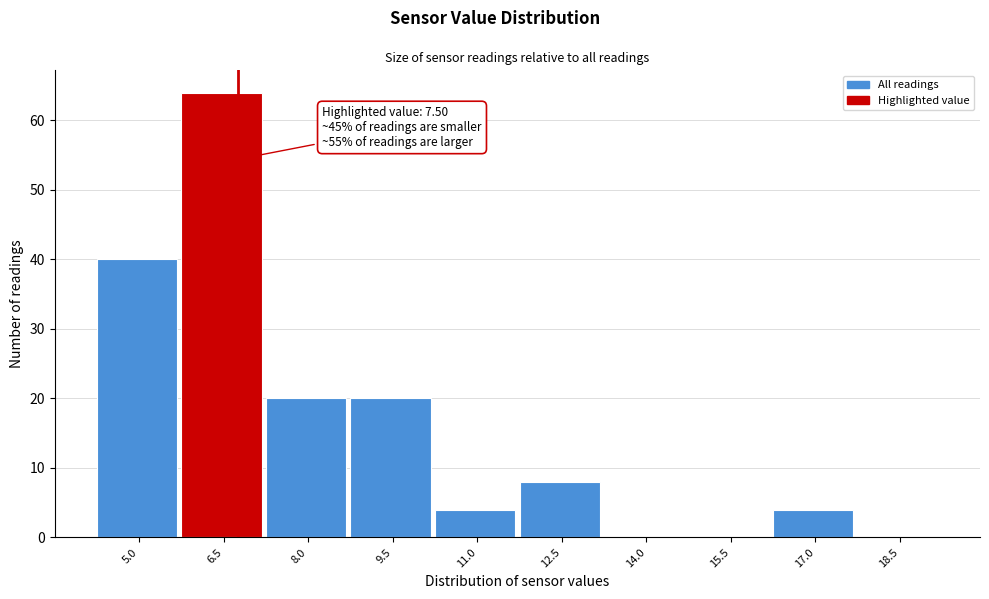

Reading left to right, list all the values displayed in this chart.

5.0=40	6.5=64	8.0=20	9.5=20	11.0=4	12.5=8	14.0=0	15.5=0	17.0=4	18.5=0